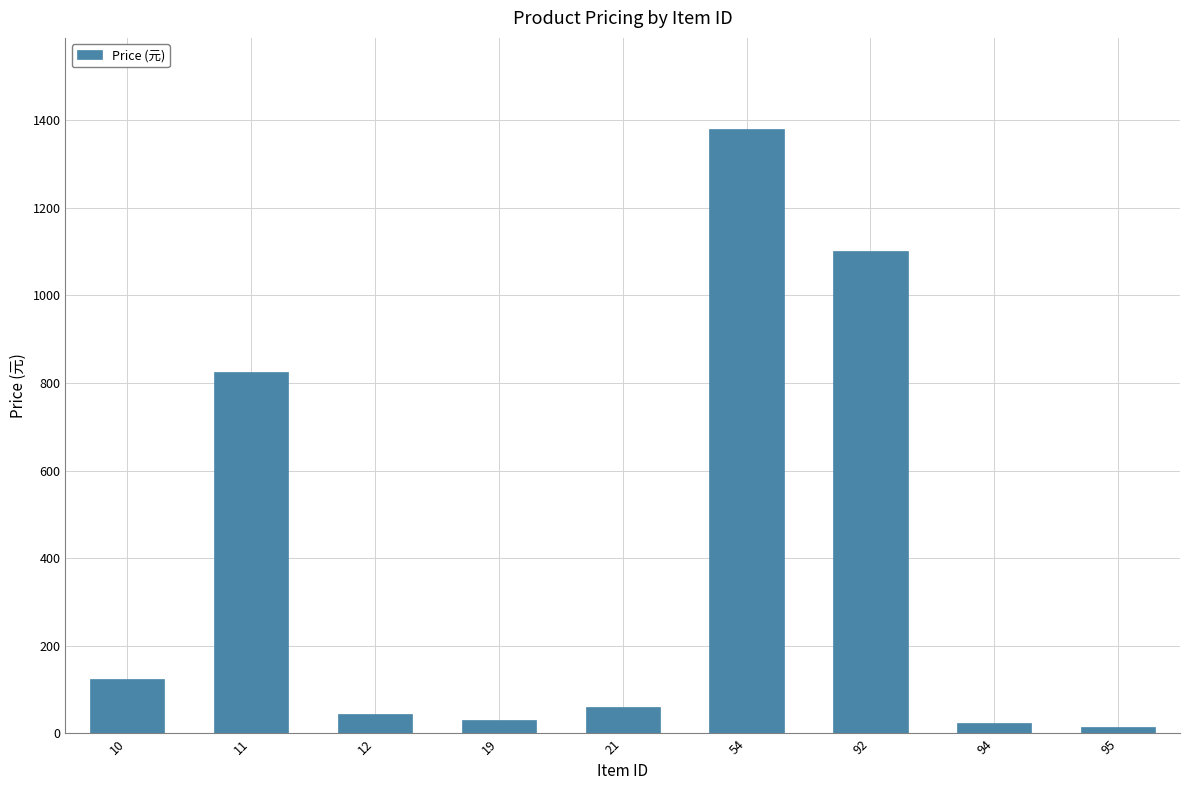

True or false: the data shows 525 at 92.

False